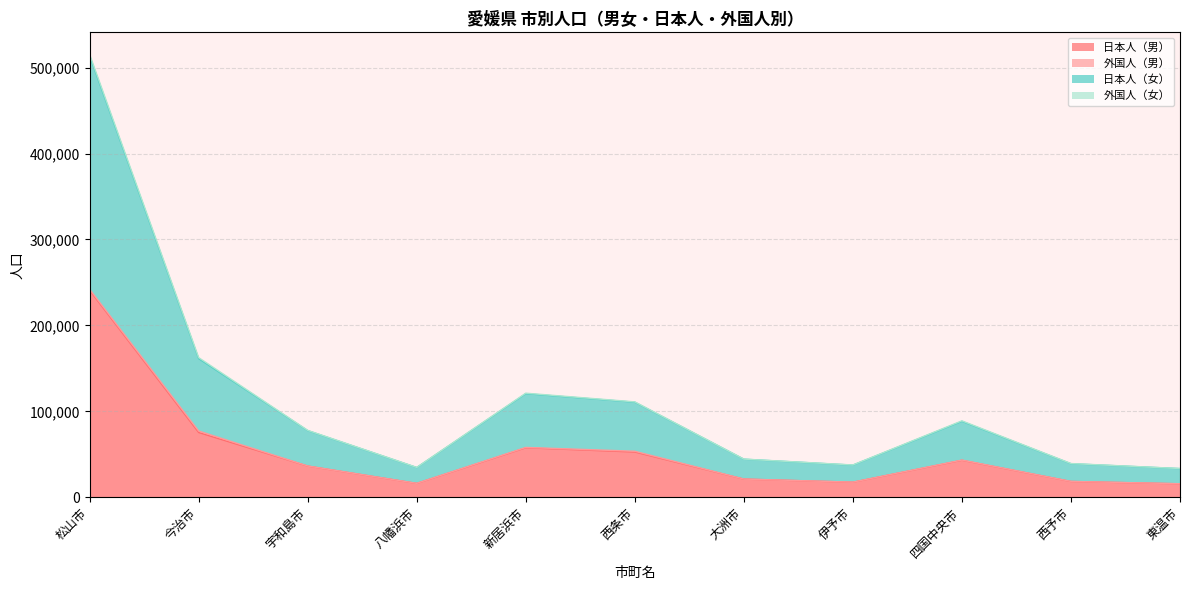

Which label corresponds to the largest value in the chart?

松山市